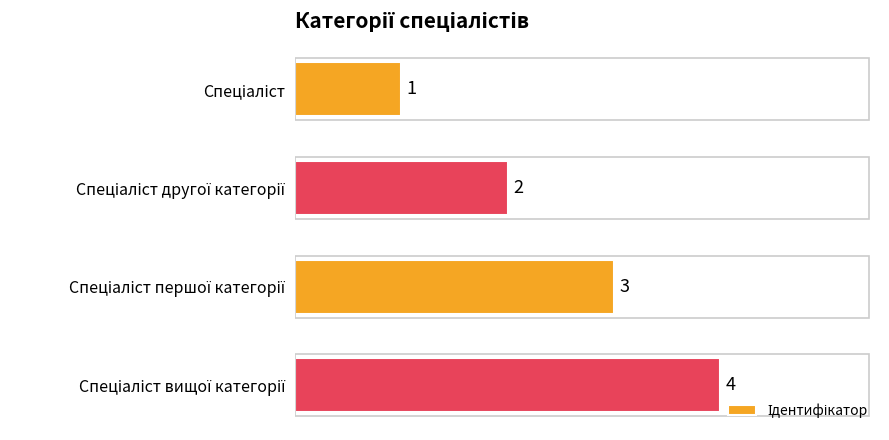

Count the values in the range 2 to 4.

3